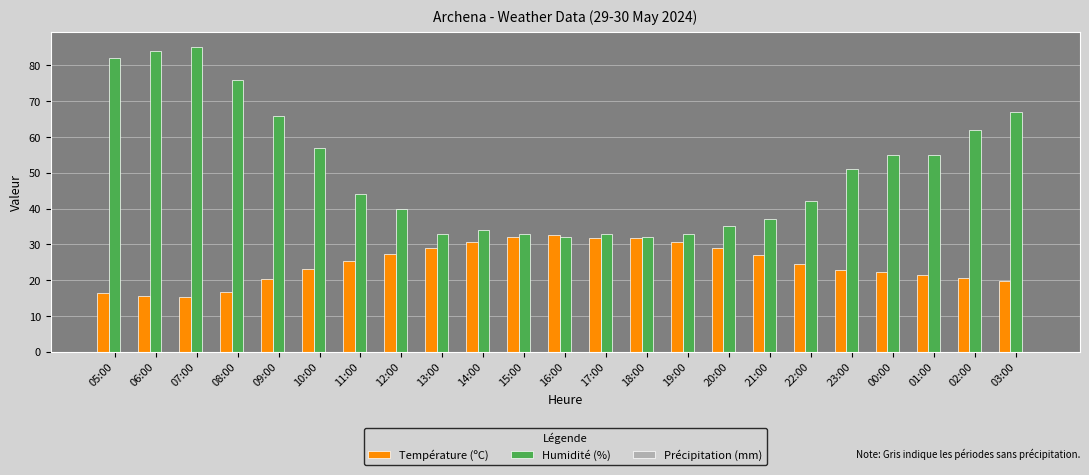

List the series in order of their overall mean, highest first.

Humidité (%), Température (ºC)